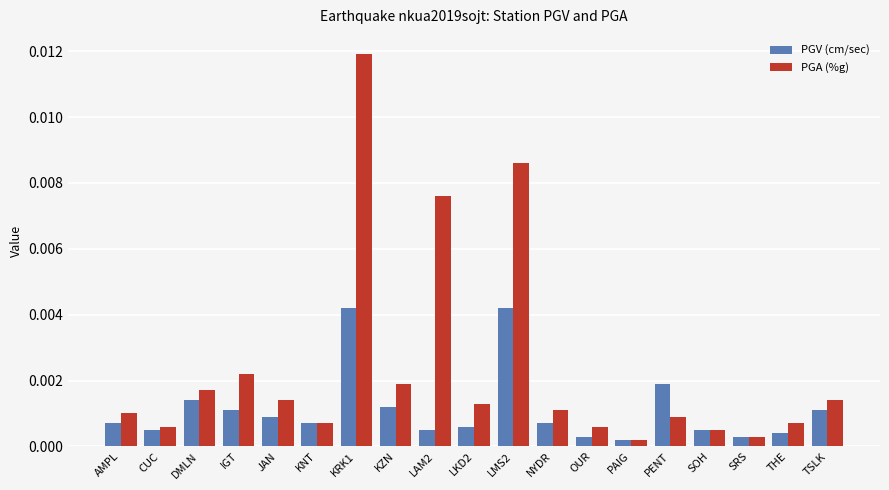

Rank the series by their maximum value, from lowest to highest.

PGV (cm/sec), PGA (%g)